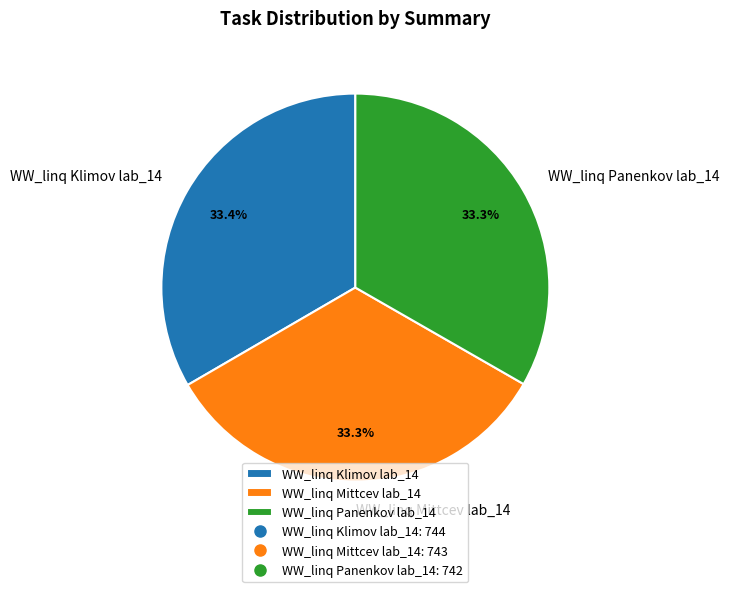

Count the number of slices in the pie.

3